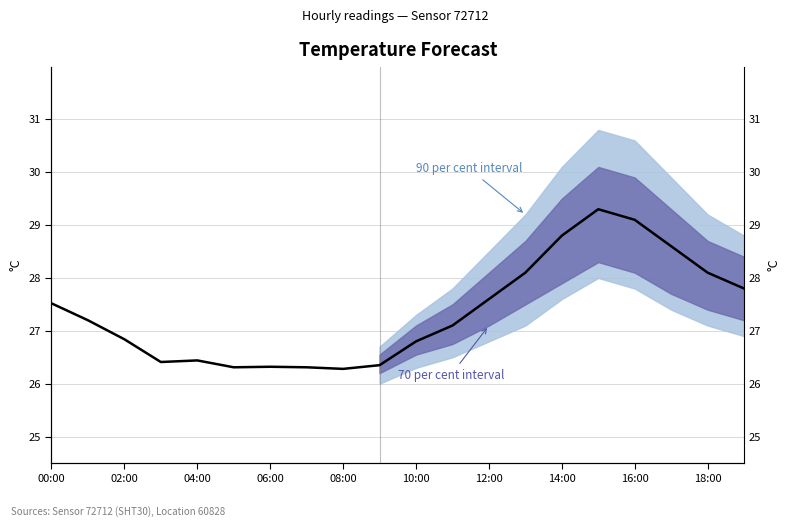

Count the number of data series in this chart.

1